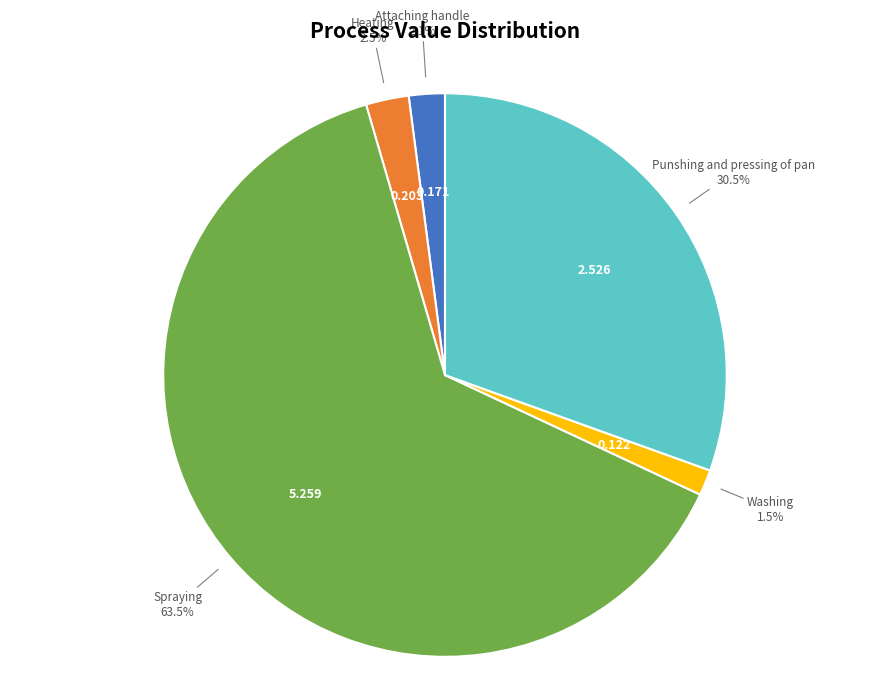

To the nearest percent, what is the difference between the largest and smallest slice percentages?

62%